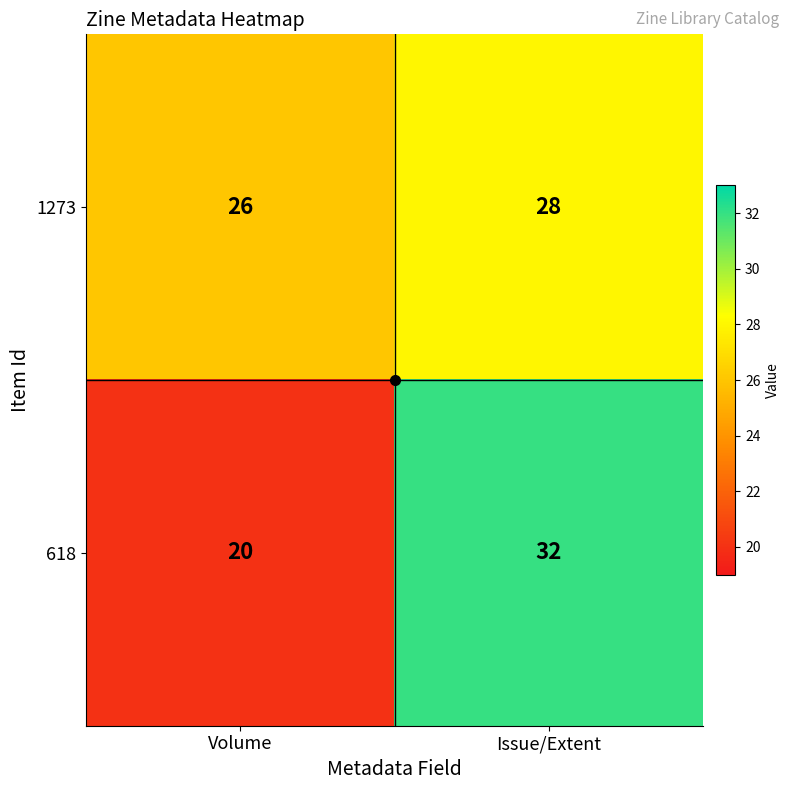

At which category is the sum across all series the highest?

Issue/Extent